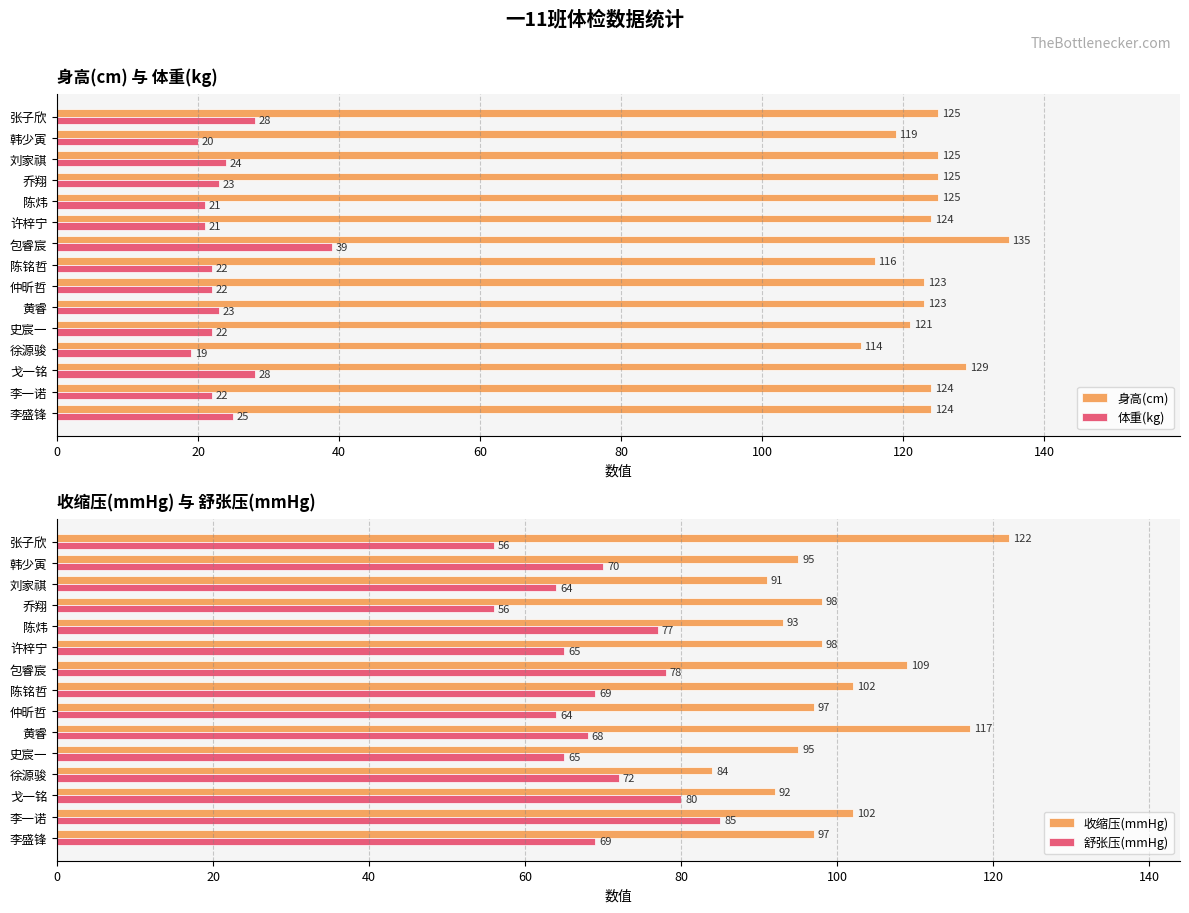

The value of 收缩压(mmHg) at 刘家祺 is 152. True or false?

False